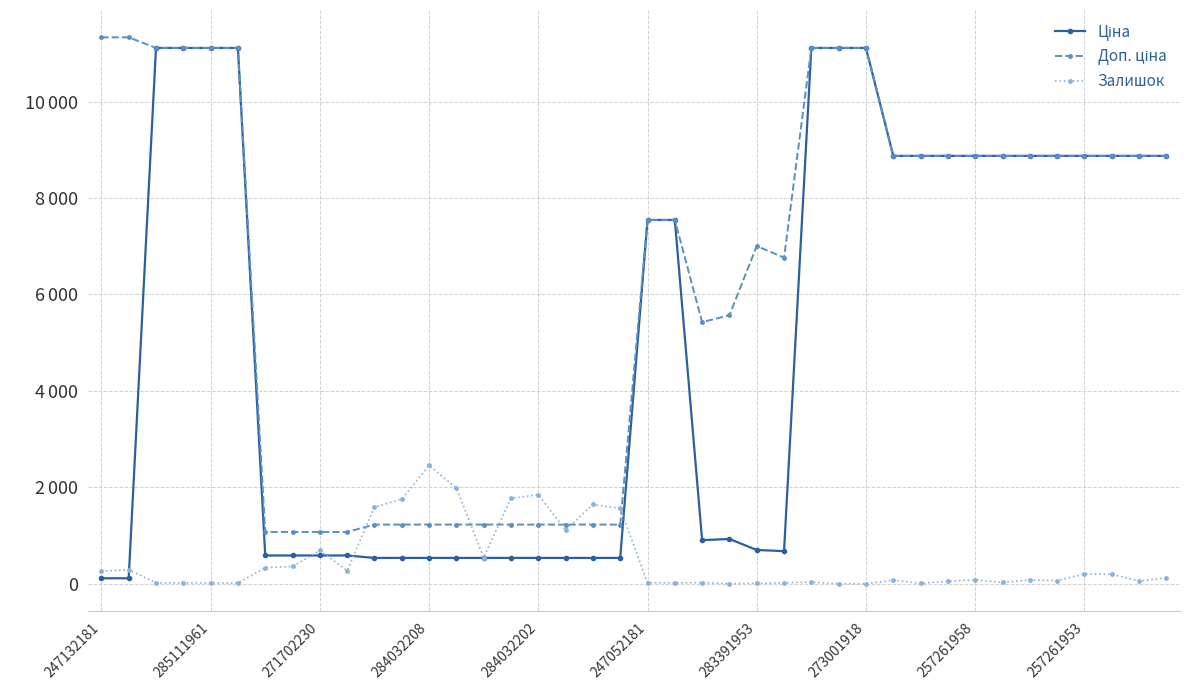

List the series in order of their peak value, highest first.

Доп. ціна, Ціна, Залишок